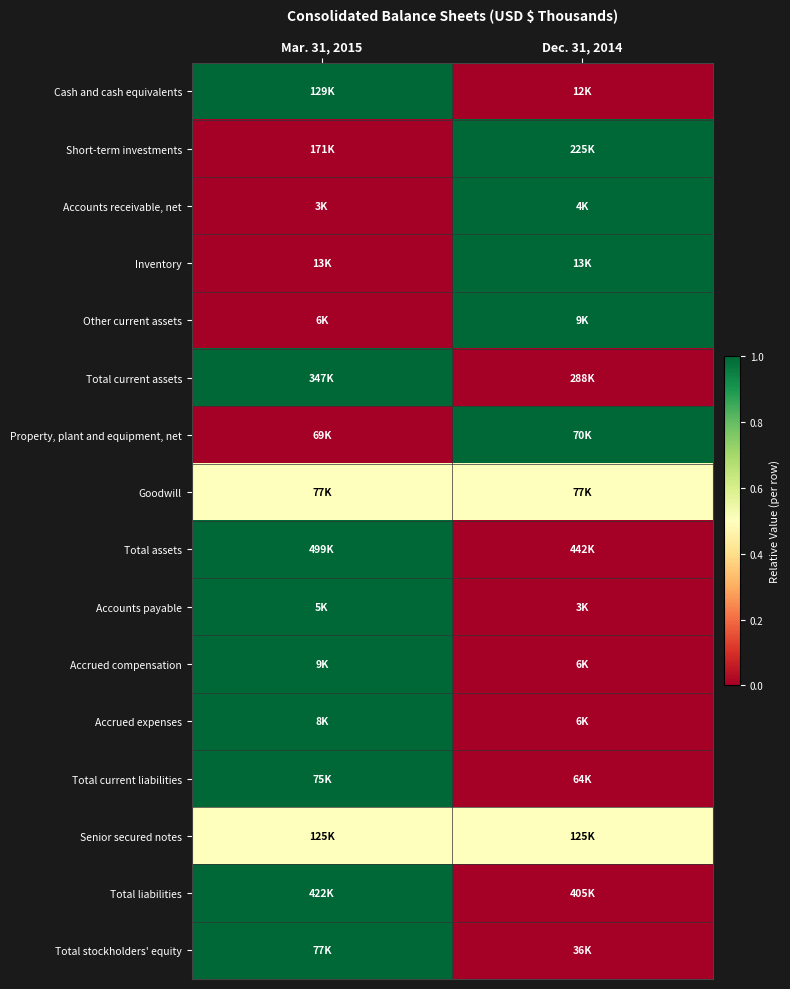

Reading right to left, what are all the values shown in this chart?

Cash and cash equivalents: Dec. 31, 2014=0.0	Mar. 31, 2015=1.0
Short-term investments: Dec. 31, 2014=1.0	Mar. 31, 2015=0.0
Accounts receivable, net: Dec. 31, 2014=1.0	Mar. 31, 2015=0.0
Inventory: Dec. 31, 2014=1.0	Mar. 31, 2015=0.0
Other current assets: Dec. 31, 2014=1.0	Mar. 31, 2015=0.0
Total current assets: Dec. 31, 2014=0.0	Mar. 31, 2015=1.0
Property, plant and equipment, net: Dec. 31, 2014=1.0	Mar. 31, 2015=0.0
Goodwill: Dec. 31, 2014=0.5	Mar. 31, 2015=0.5
Total assets: Dec. 31, 2014=0.0	Mar. 31, 2015=1.0
Accounts payable: Dec. 31, 2014=0.0	Mar. 31, 2015=1.0
Accrued compensation: Dec. 31, 2014=0.0	Mar. 31, 2015=1.0
Accrued expenses: Dec. 31, 2014=0.0	Mar. 31, 2015=1.0
Total current liabilities: Dec. 31, 2014=0.0	Mar. 31, 2015=1.0
Senior secured notes: Dec. 31, 2014=0.5	Mar. 31, 2015=0.5
Total liabilities: Dec. 31, 2014=0.0	Mar. 31, 2015=1.0
Total stockholders' equity: Dec. 31, 2014=0.0	Mar. 31, 2015=1.0